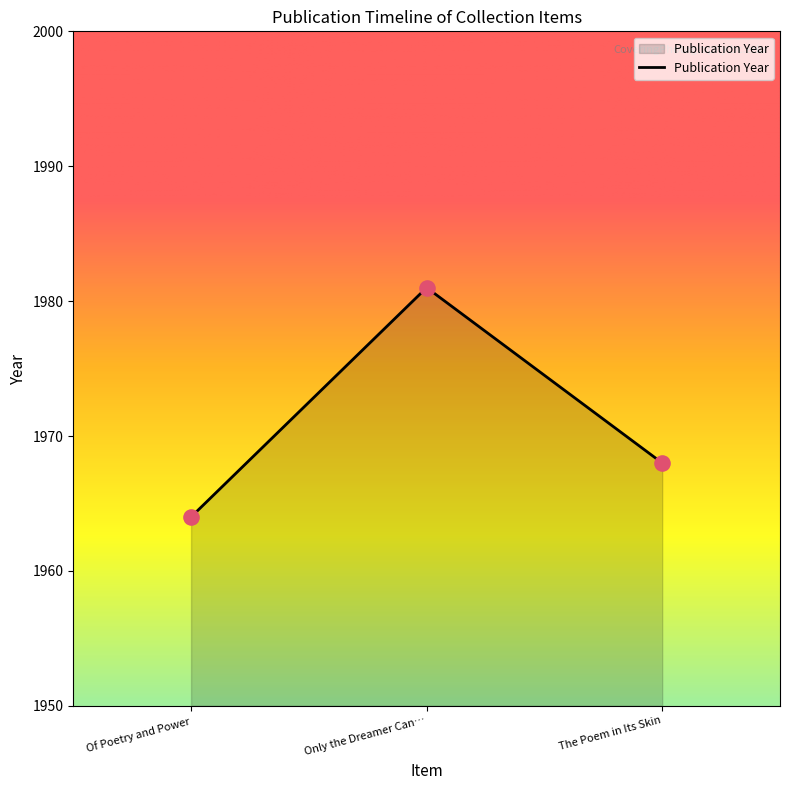

What is the change in value from Of Poetry and Power to The Poem in Its Skin?

+4